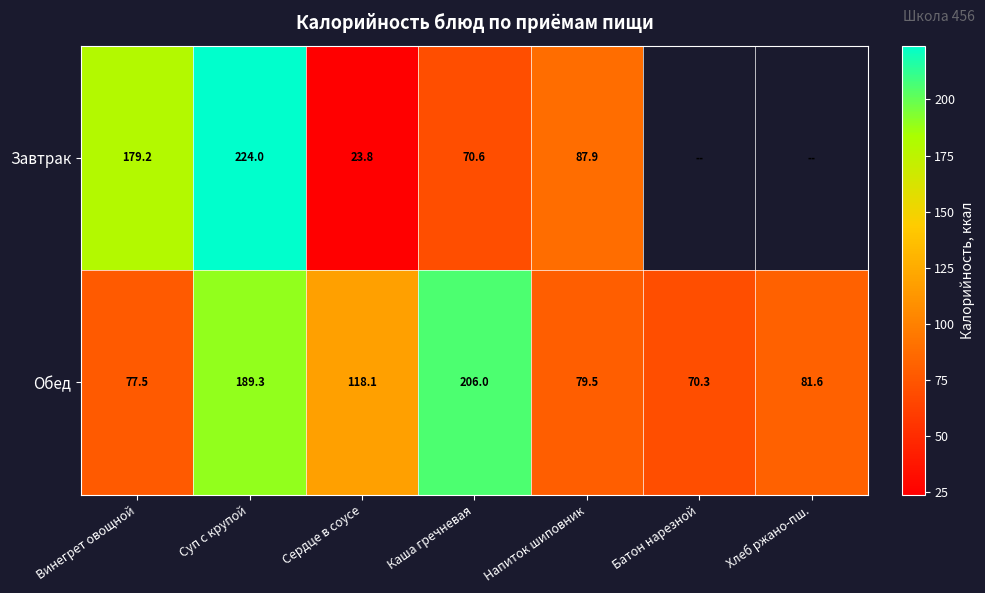

Rank the categories by Обед value from highest to lowest.

Каша гречневая, Суп с крупой, Сердце в соусе, Хлеб ржано-пш., Напиток шиповник, Винегрет овощной, Батон нарезной